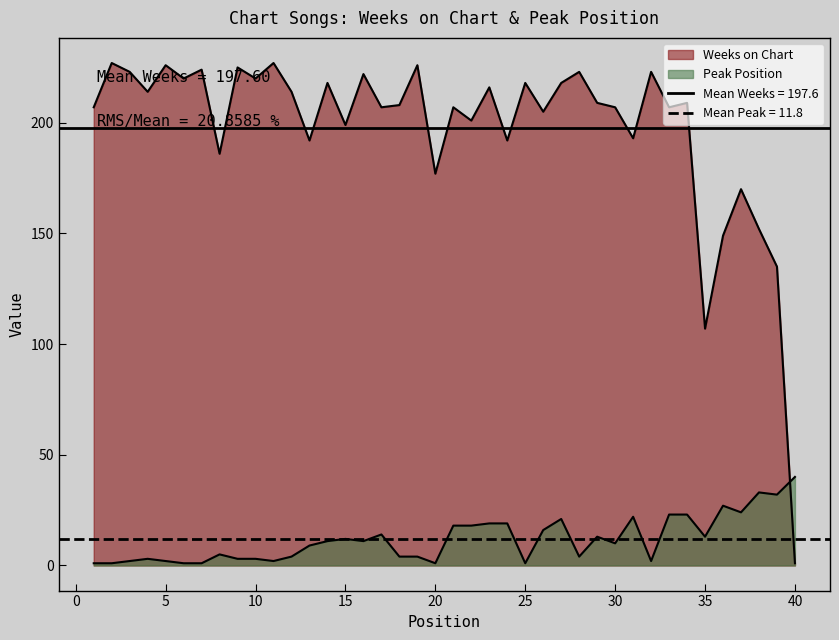

What is the greatest value displayed?

227